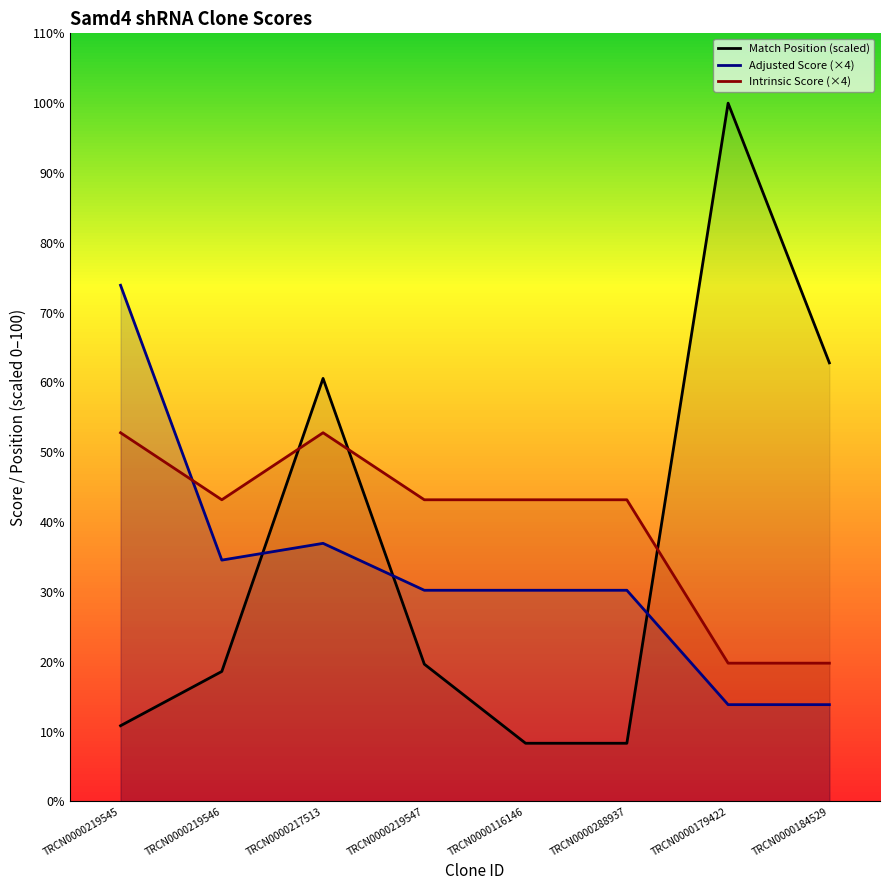

What is the greatest value displayed?

100.0